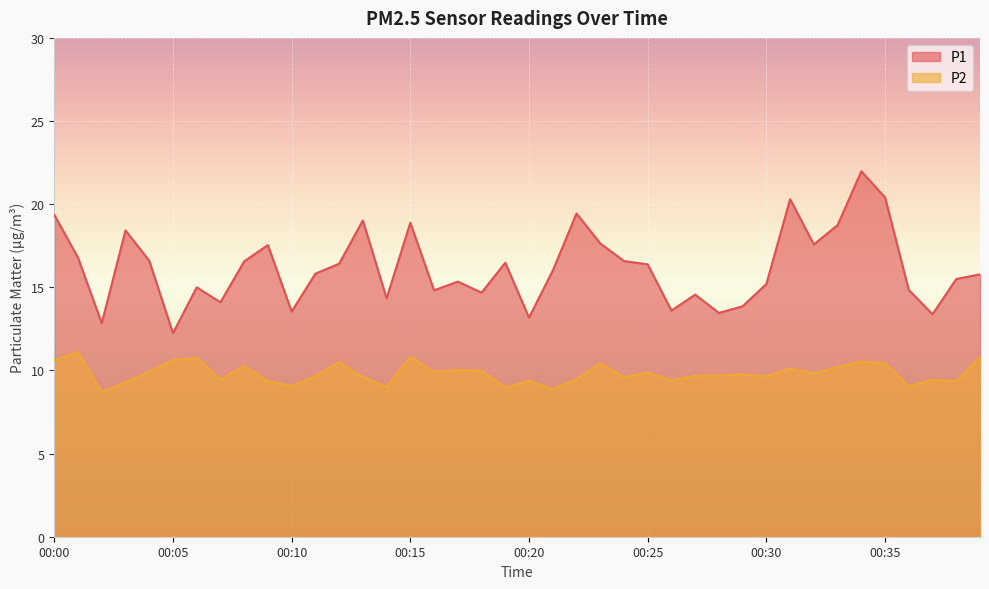

What is the difference between the P2 values at 00:16 and 00:01?

1.2